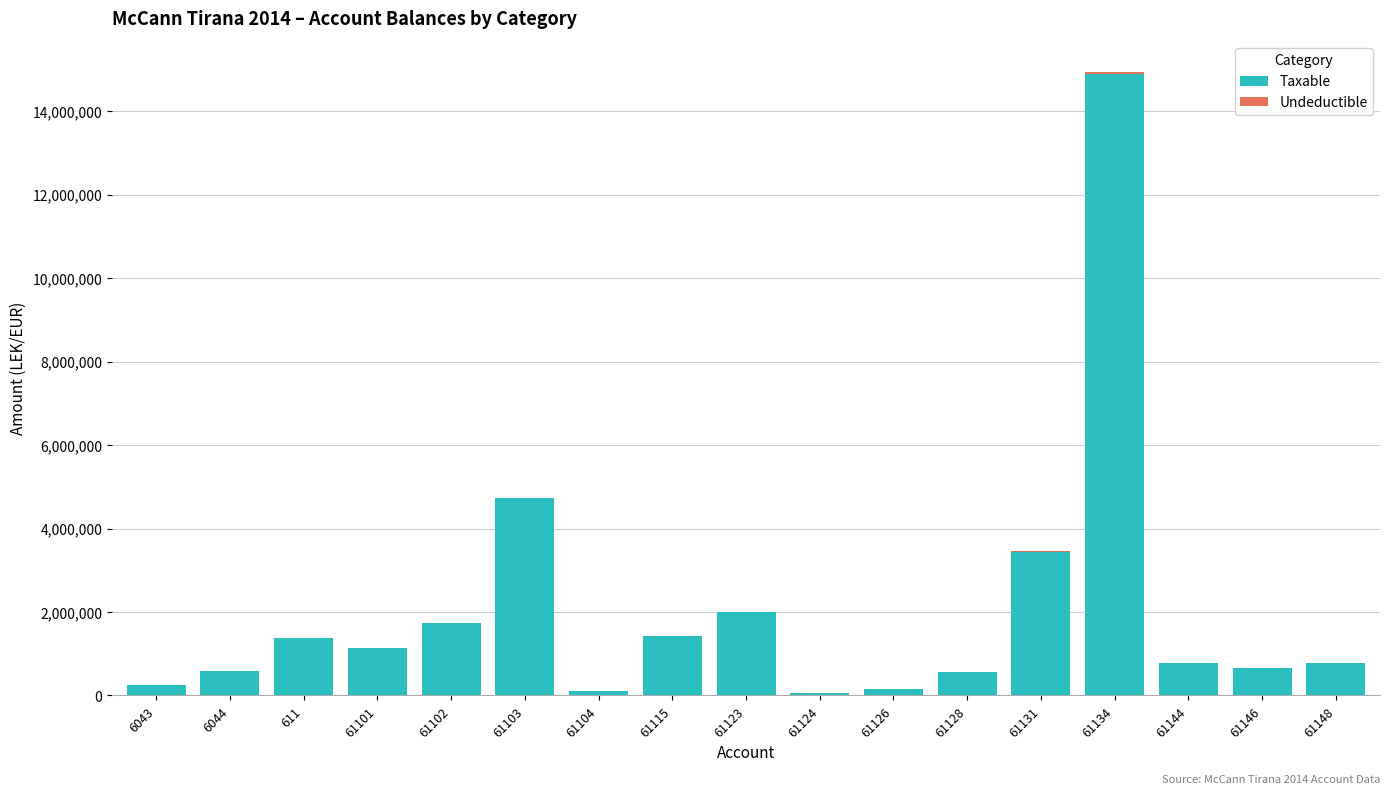

What is the highest value of the Taxable series?

14887859.8